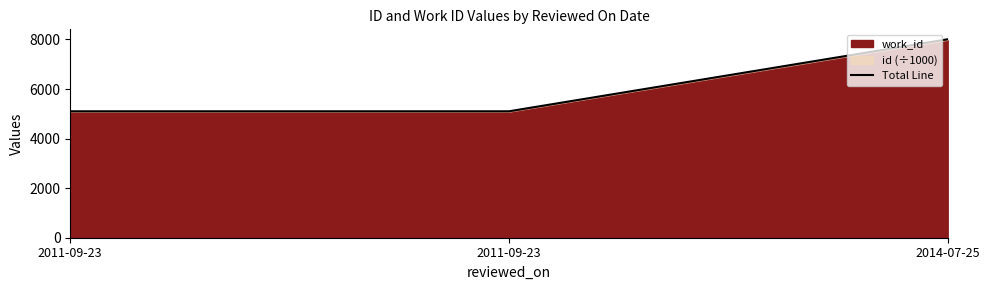

What is the change in value from 2011-09-23 to 2014-07-25?

+2906.6